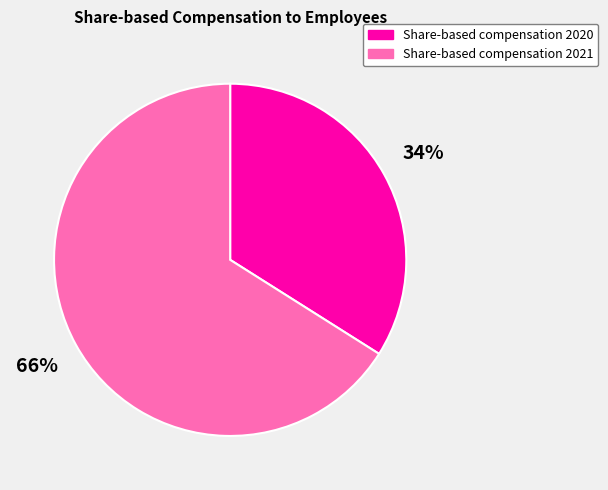

Which has a higher value, Share-based compensation 2021 or Share-based compensation 2020?

Share-based compensation 2021